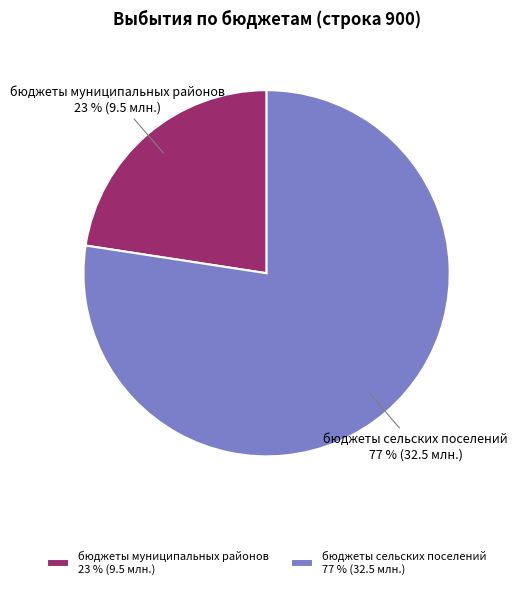

Which slice is the smallest?

бюджеты муниципальных районов